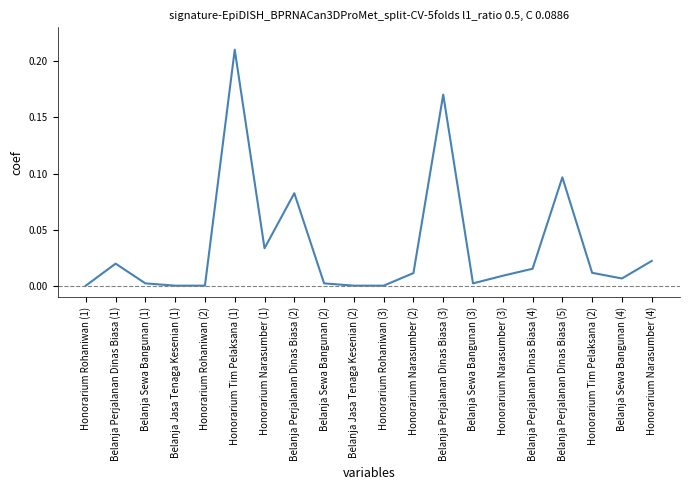

What is the change in value from Belanja Perjalanan Dinas Biasa (2) to Honorarium Narasumber (2)?

-0.1